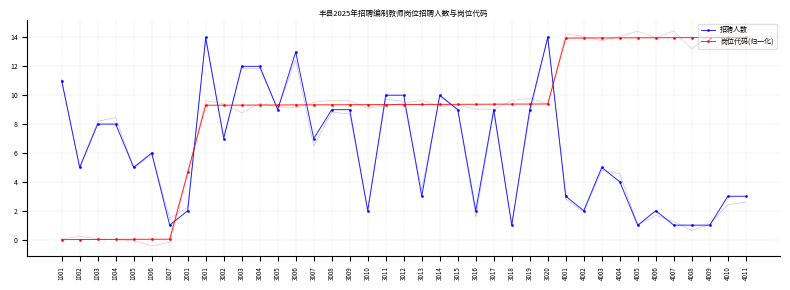

True or false: 岗位代码(归一化) has more than 2 points higher than both neighbors.

False